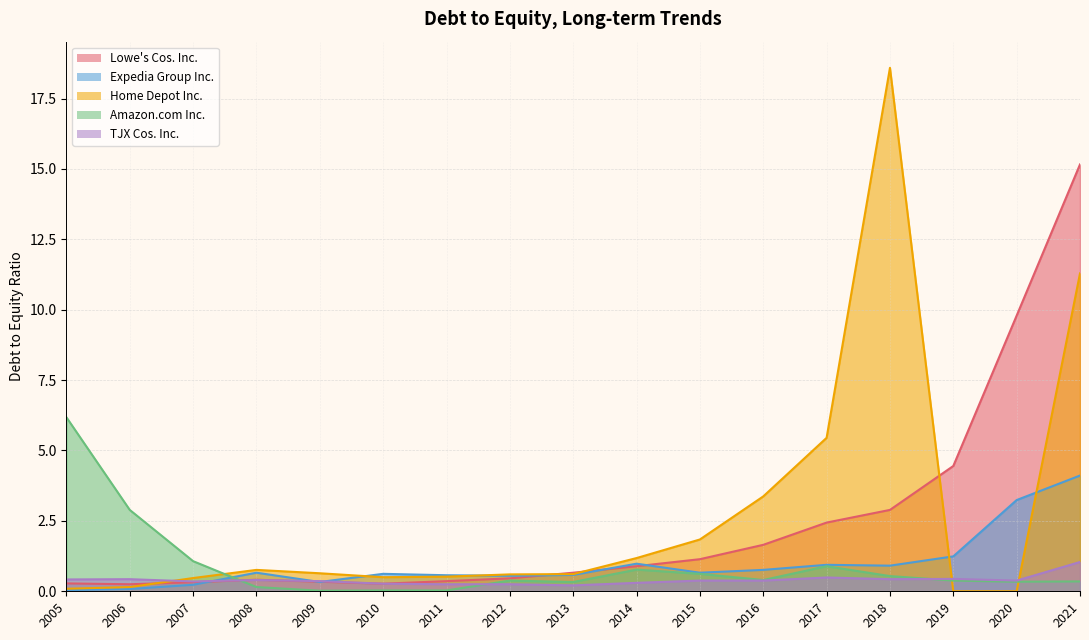

True or false: TJX Cos. Inc. has a value of 0.1 at 2013.

False